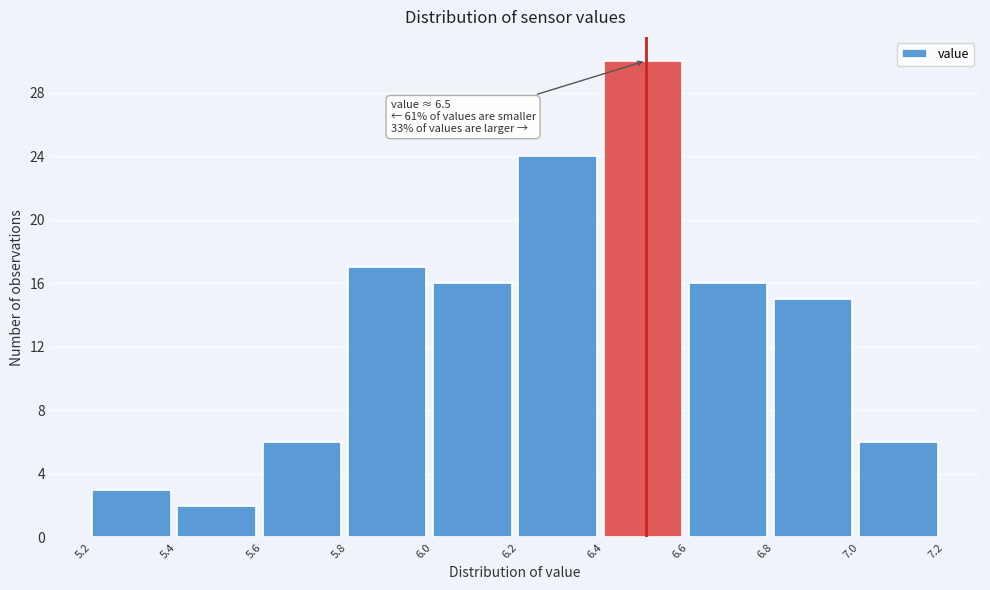

Over which range of the x-axis is the bar tallest?

6.4 to 6.6